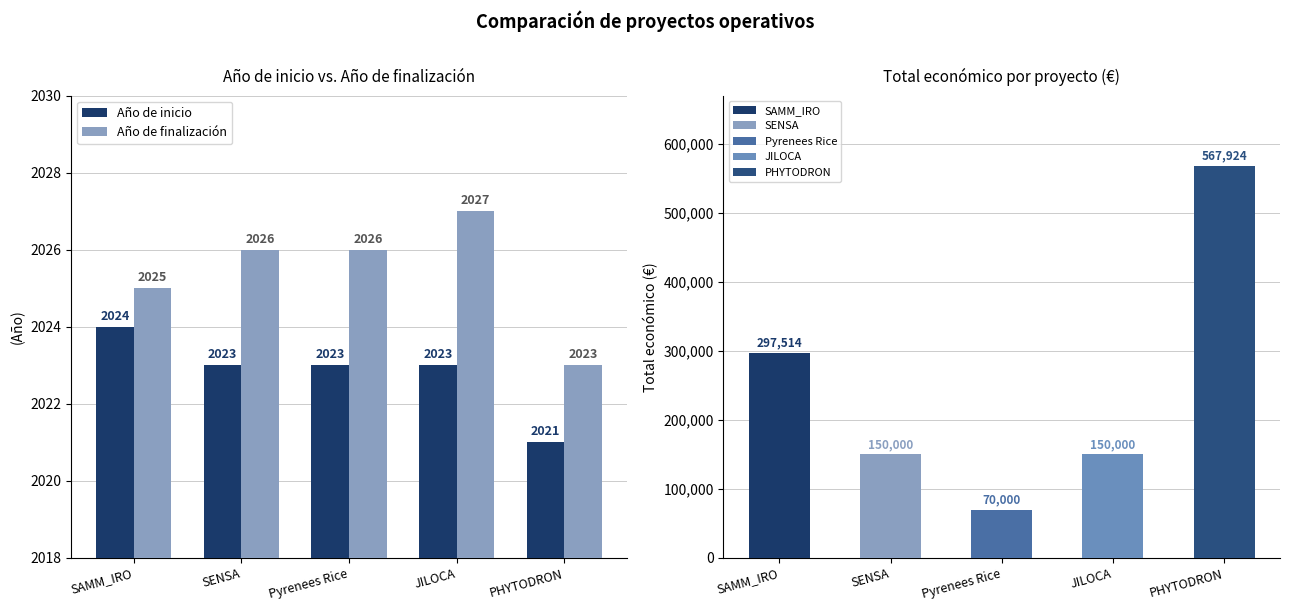

True or false: Año de inicio has a value of 2023 at JILOCA.

True